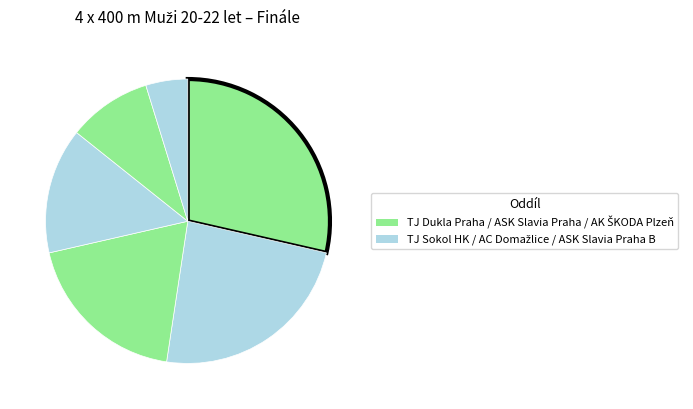

How many slices are in this pie chart?

6